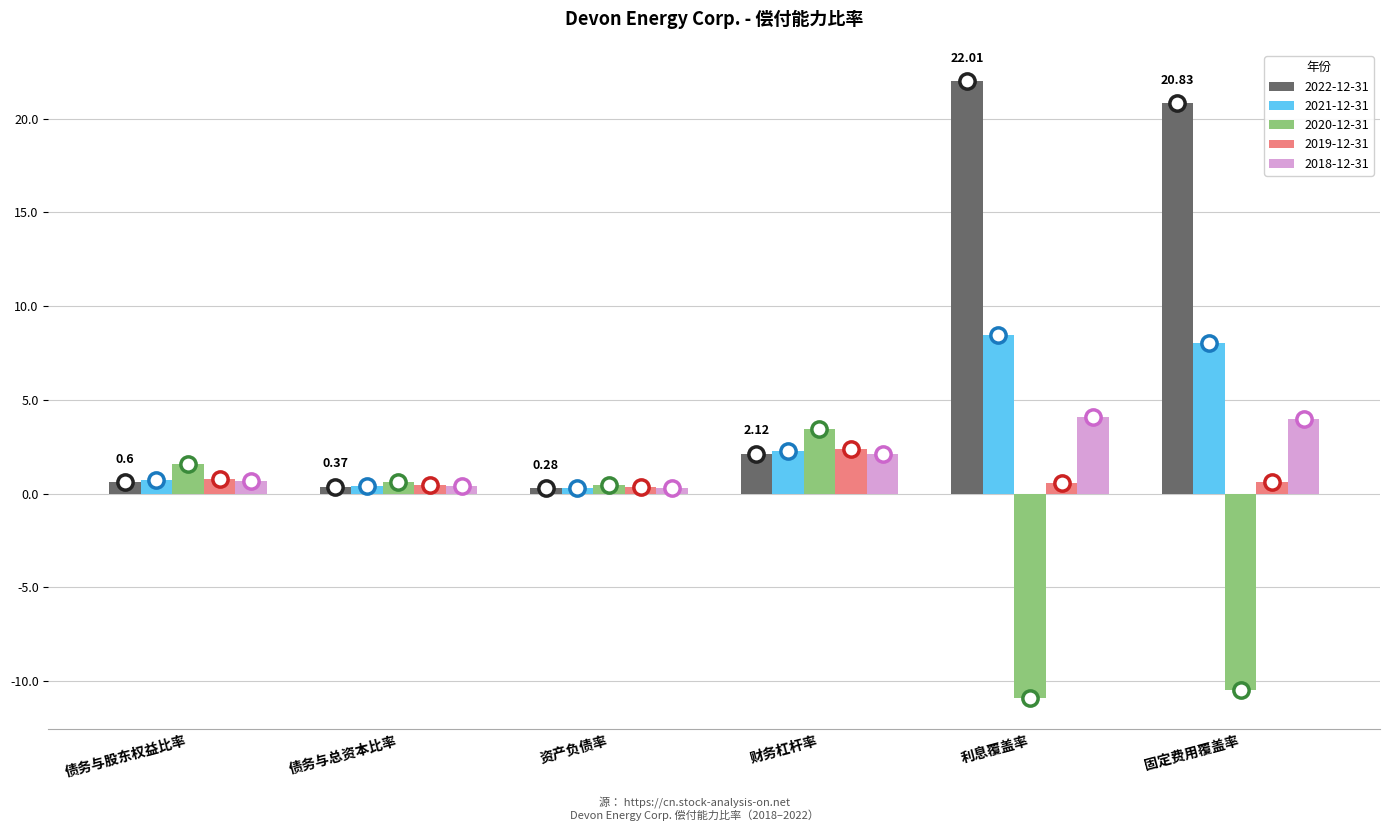

Where is 2018-12-31 nearest to the value 2?

财务杠杆率